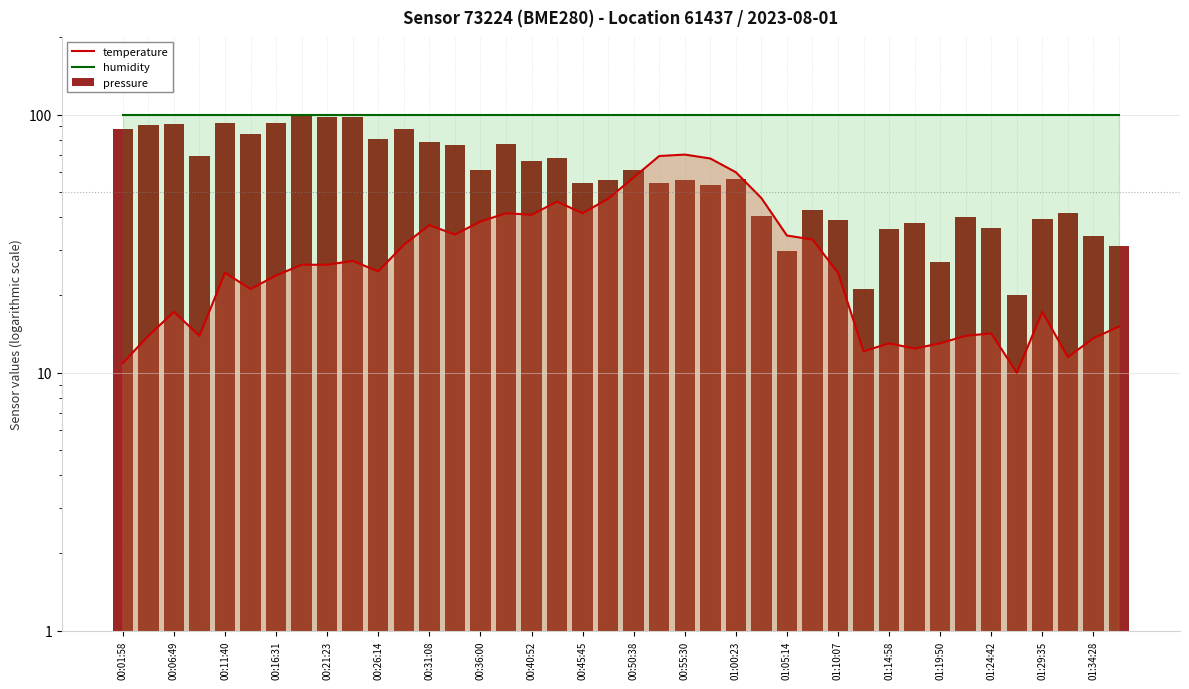

At 00:26:14, list the series in order from largest to smallest.

humidity, pressure, temperature